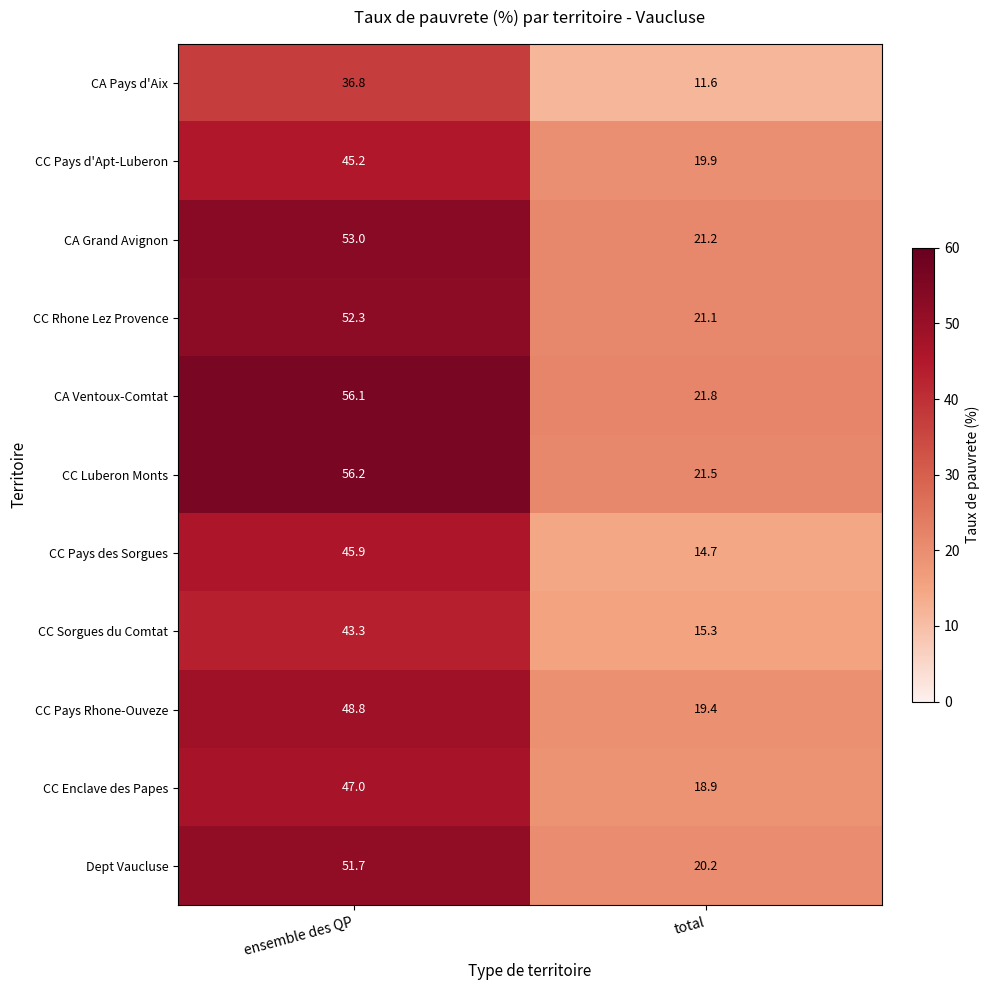

What is the spread (max minus min) of values at total?

10.2